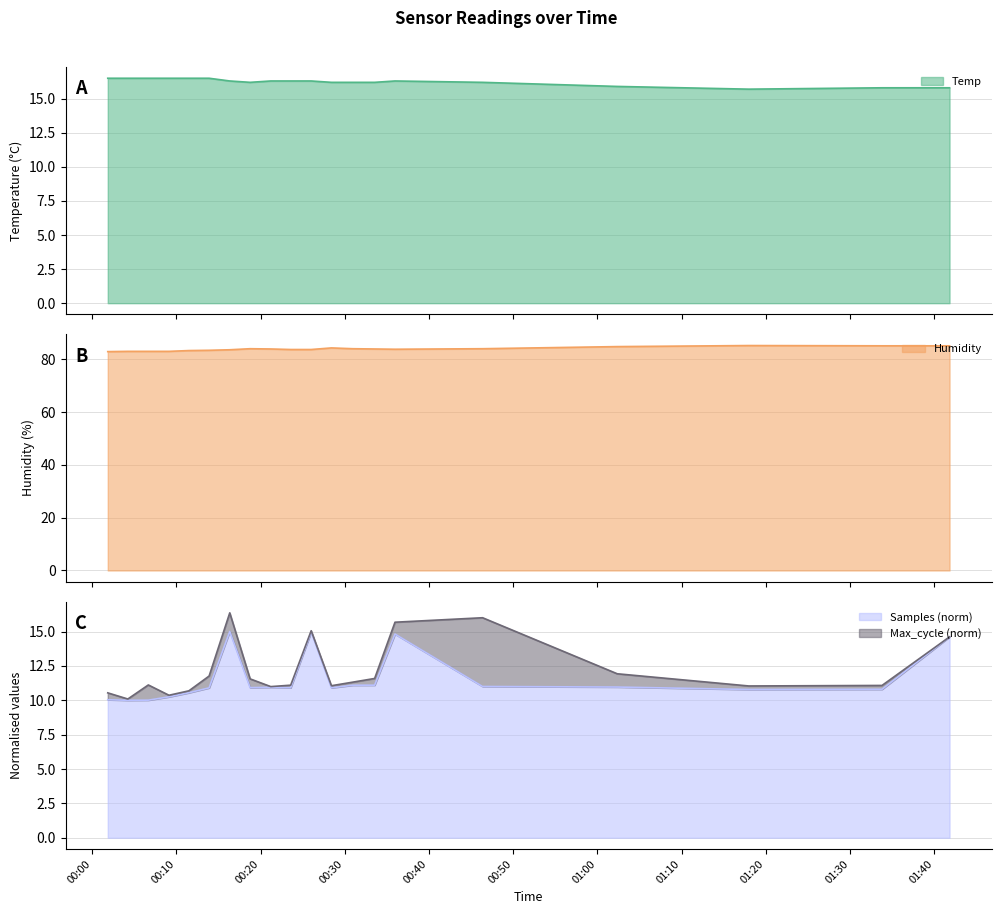

What is the maximum value for Samples (norm)?

15.0